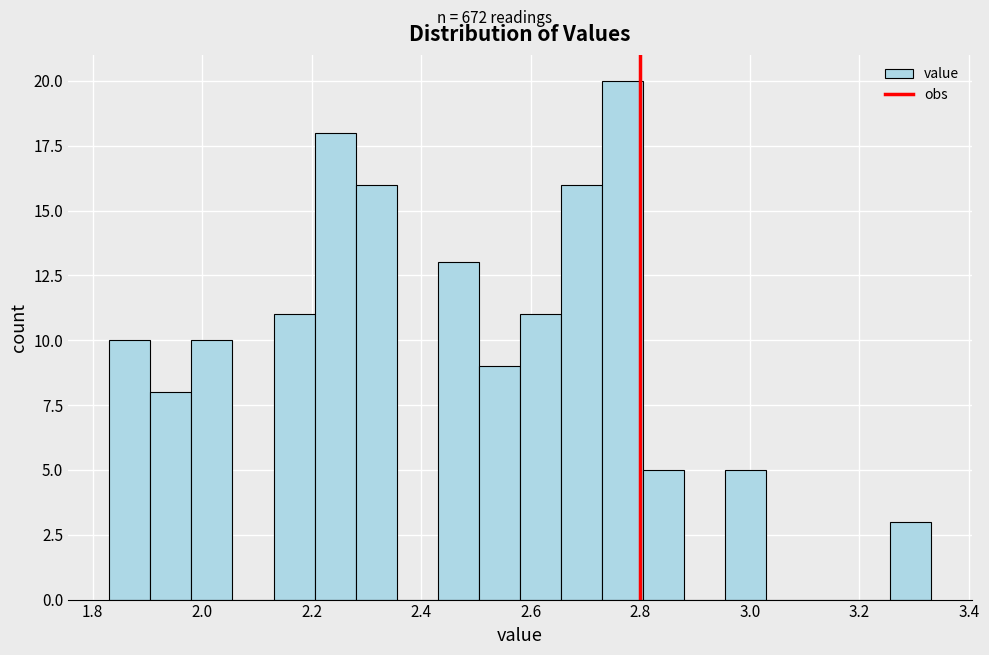

Read against the x-axis, roughly where is the centre of the tallest bar?

2.76